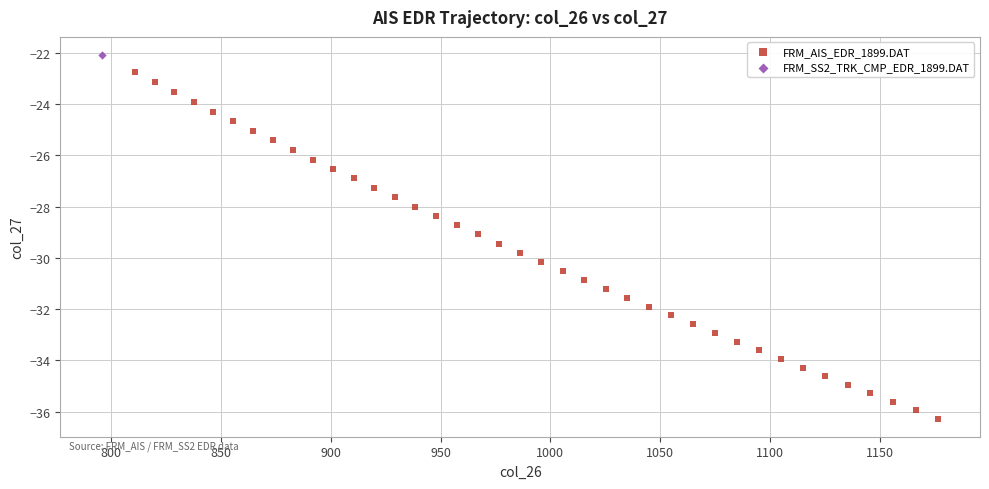

What are all the series names shown in the legend?

FRM_AIS_EDR_1899.DAT, FRM_SS2_TRK_CMP_EDR_1899.DAT